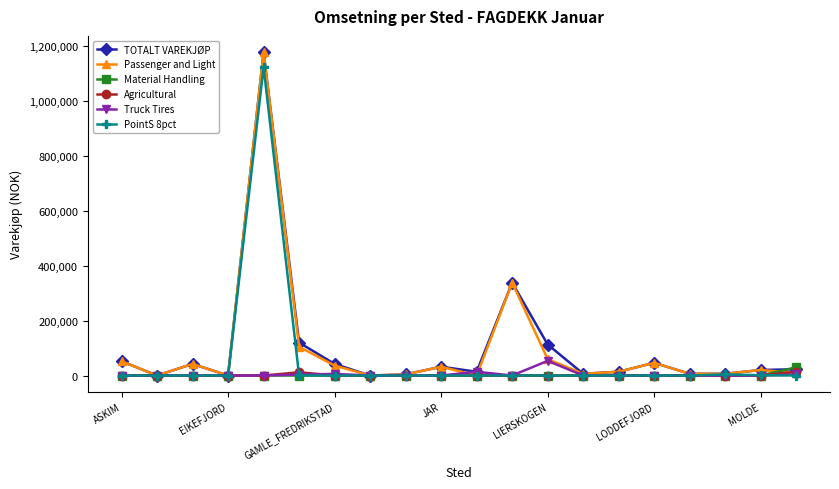

What is the highest value of the Truck Tires series?

53412.4